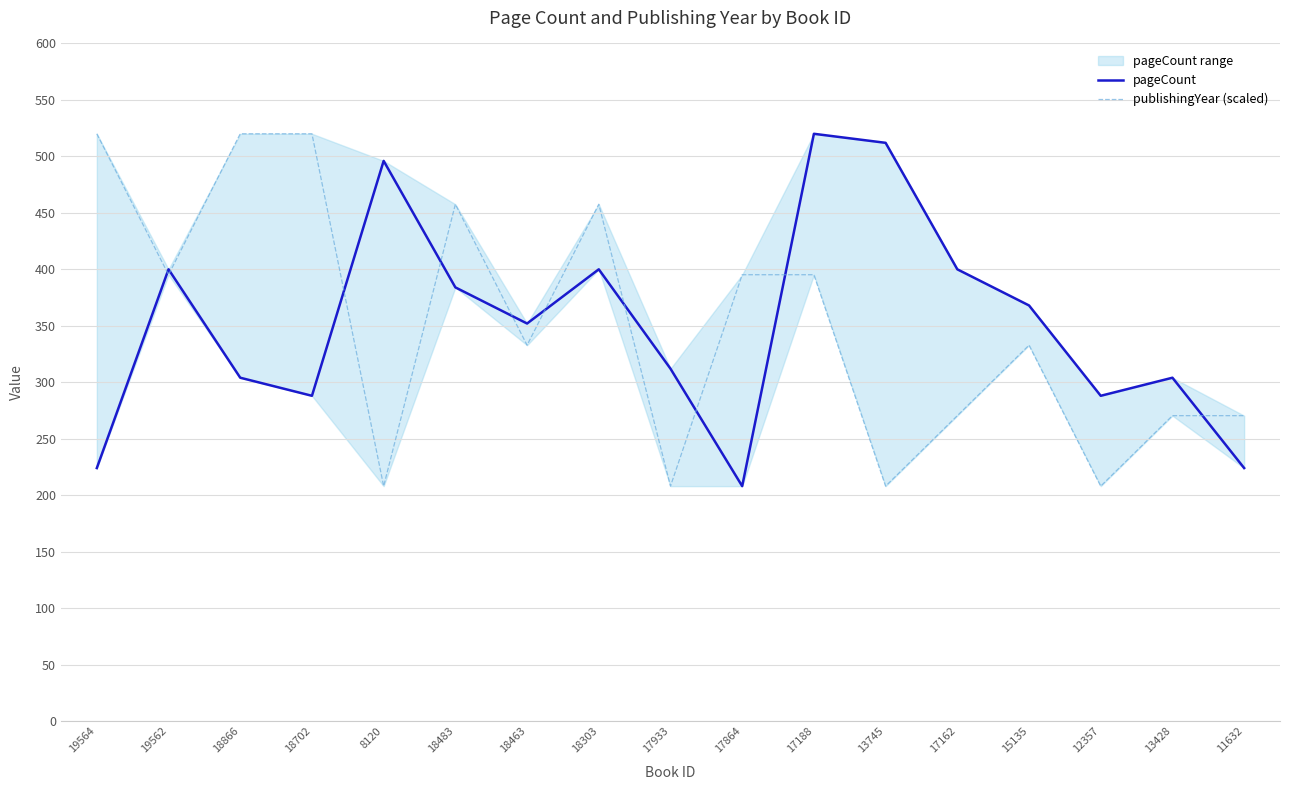

Which series has the largest total across all categories?

pageCount